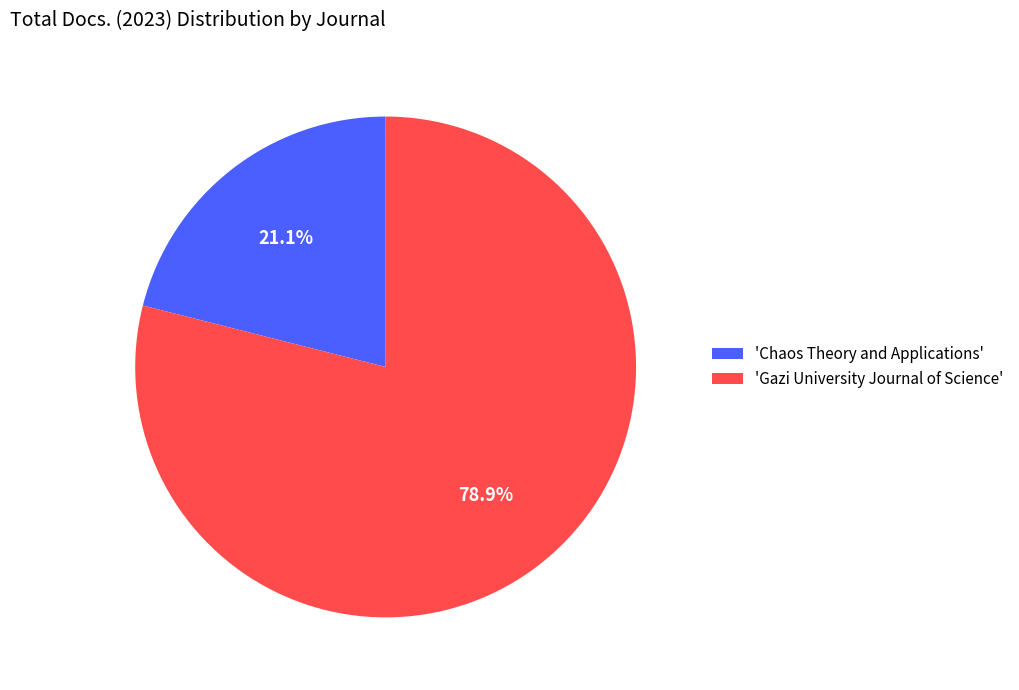

What is the majority slice?

'Gazi University Journal of Science'